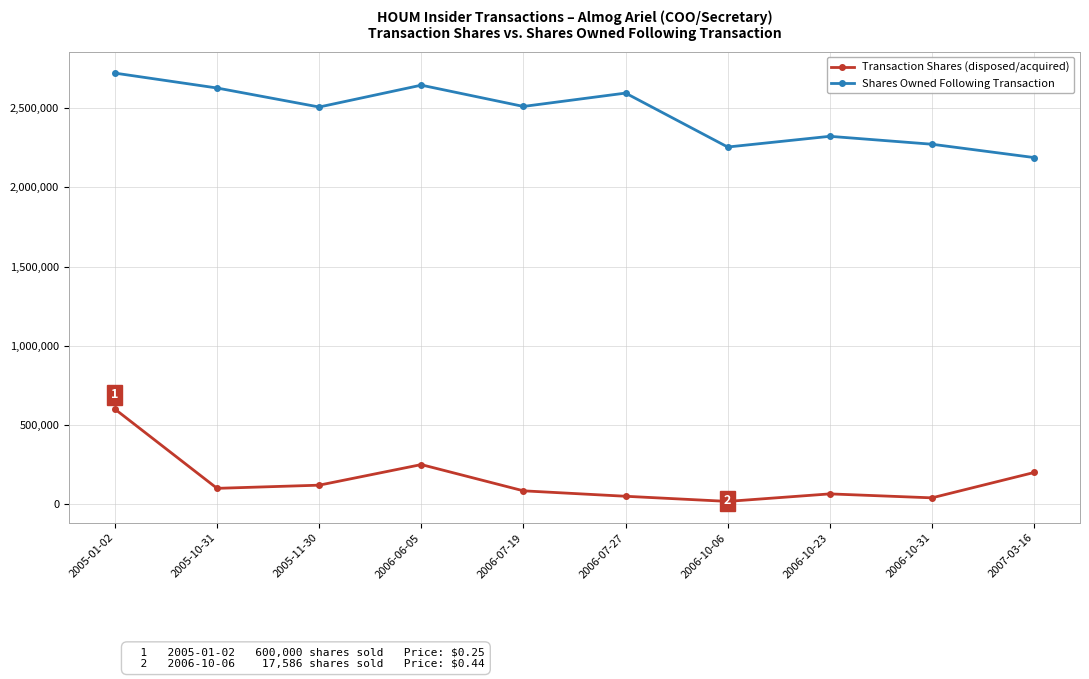

At which label does Shares Owned Following Transaction reach its minimum?

2007-03-16